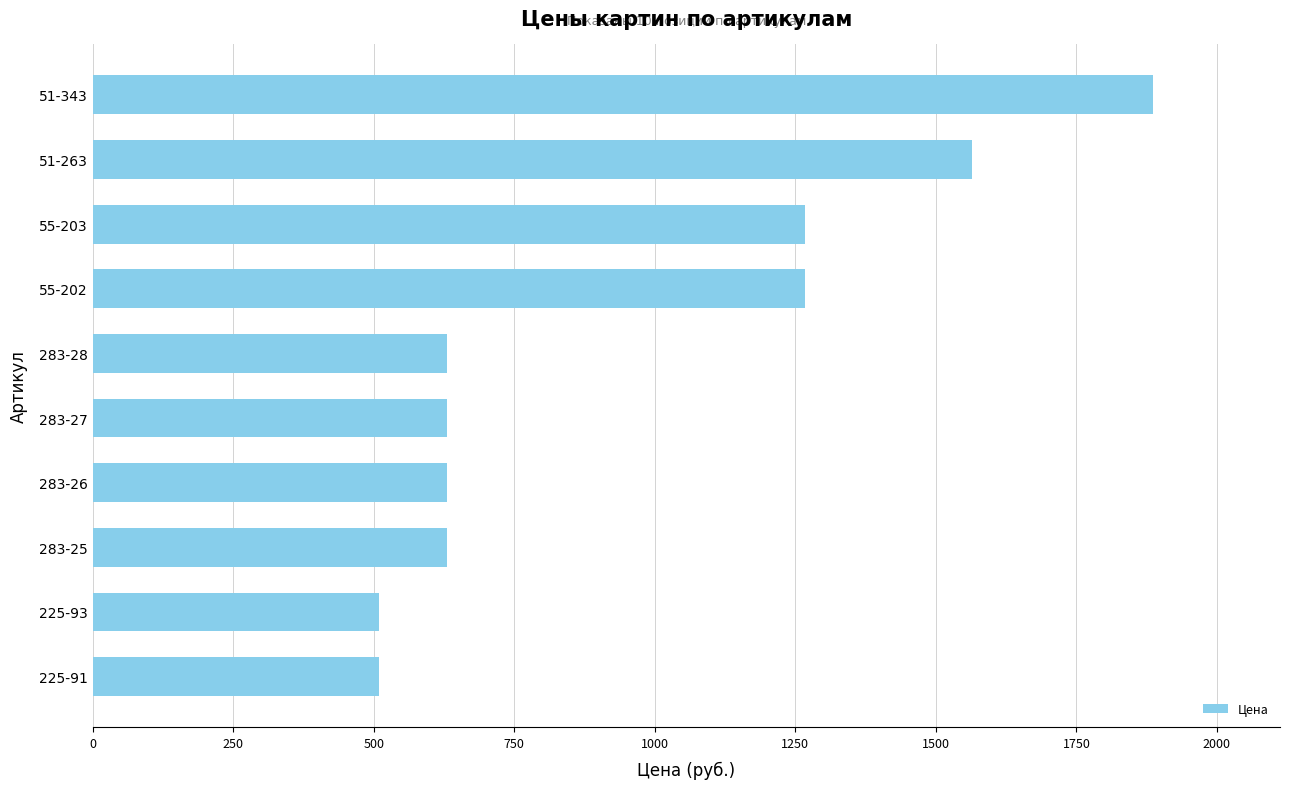

Reading top to bottom, extract all data points from this chart.

1886	1564	1267	1267	630	630	630	630	510	510